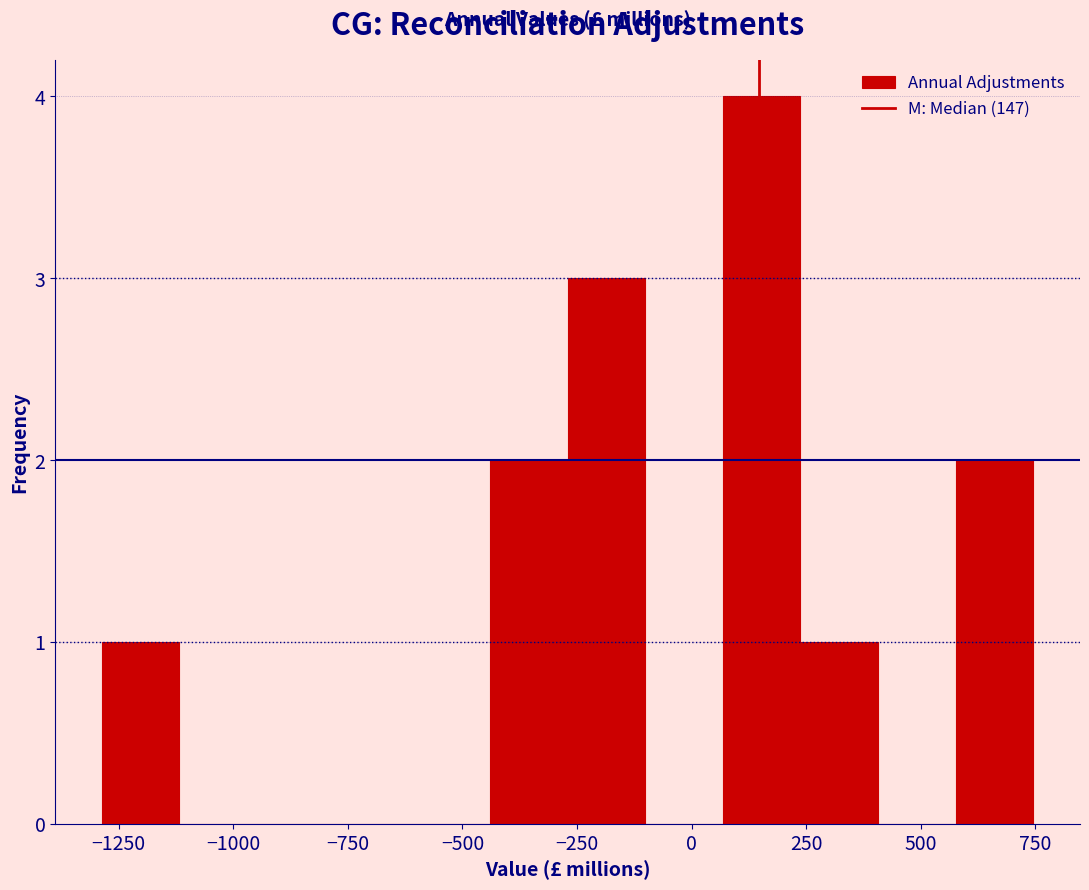

Read against the x-axis, roughly where is the centre of the tallest bar?

150